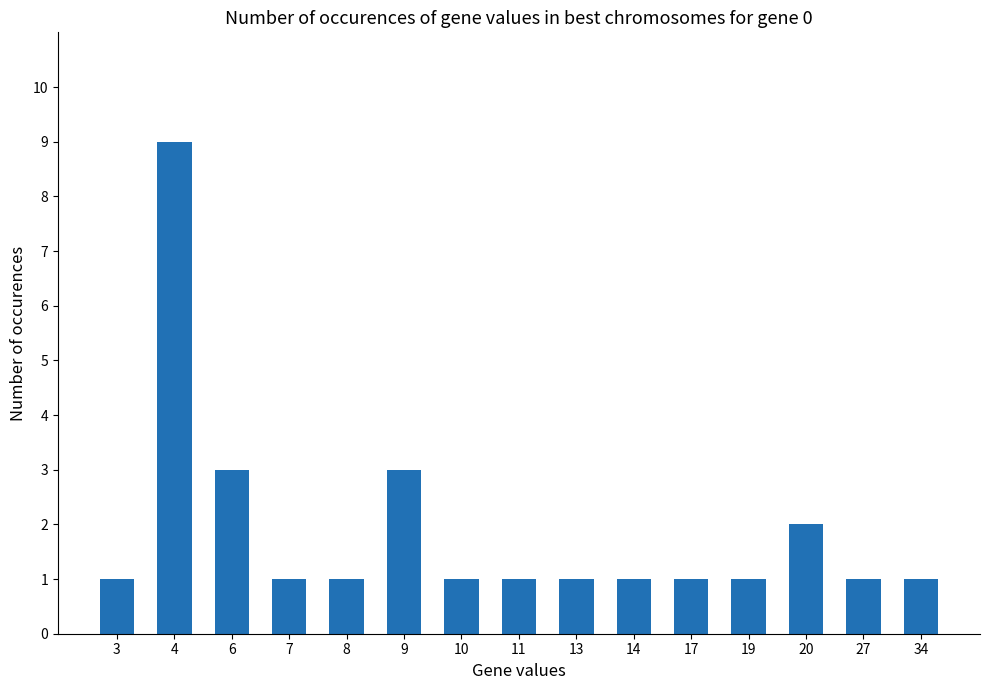

Reading right to left, transcribe all the data shown in this chart.

34=1	27=1	20=2	19=1	17=1	14=1	13=1	11=1	10=1	9=3	8=1	7=1	6=3	4=9	3=1